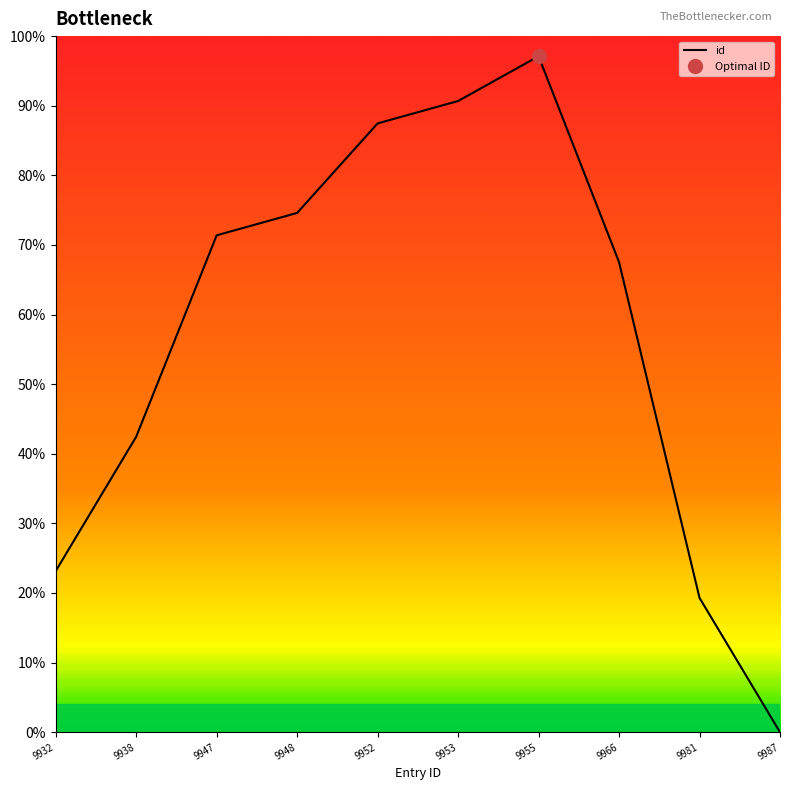

Does the chart display data point markers on the line(s)?

No